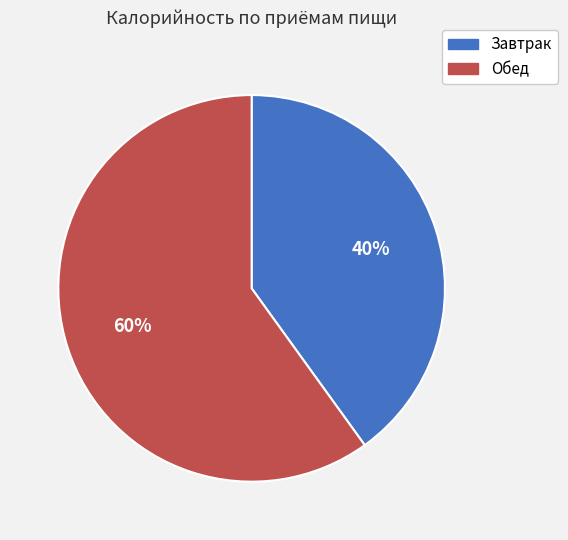

Do Обед and Завтрак together represent more than half of the pie?

Yes